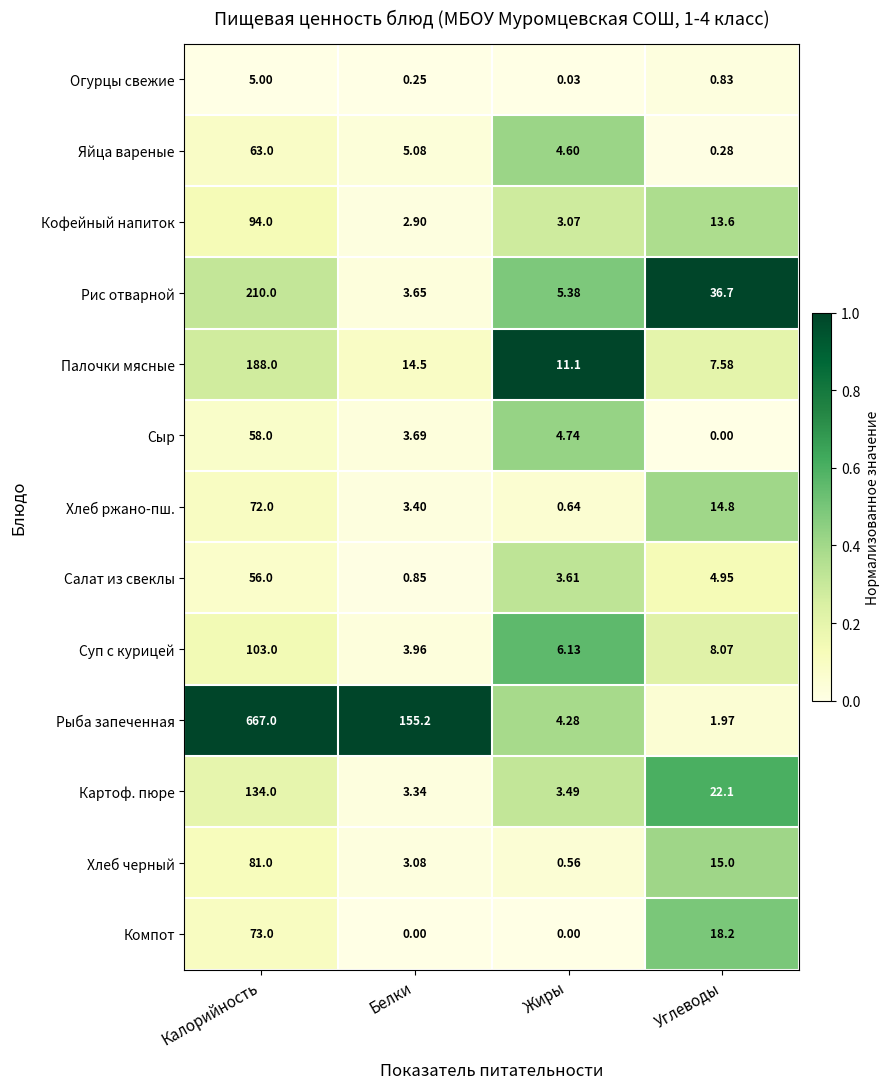

List the series in order of their peak value, highest first.

Рыба запеченная, Рис отварной, Палочки мясные, Картоф. пюре, Суп с курицей, Кофейный напиток, Хлеб черный, Компот, Хлеб ржано-пш., Яйца вареные, Сыр, Салат из свеклы, Огурцы свежие